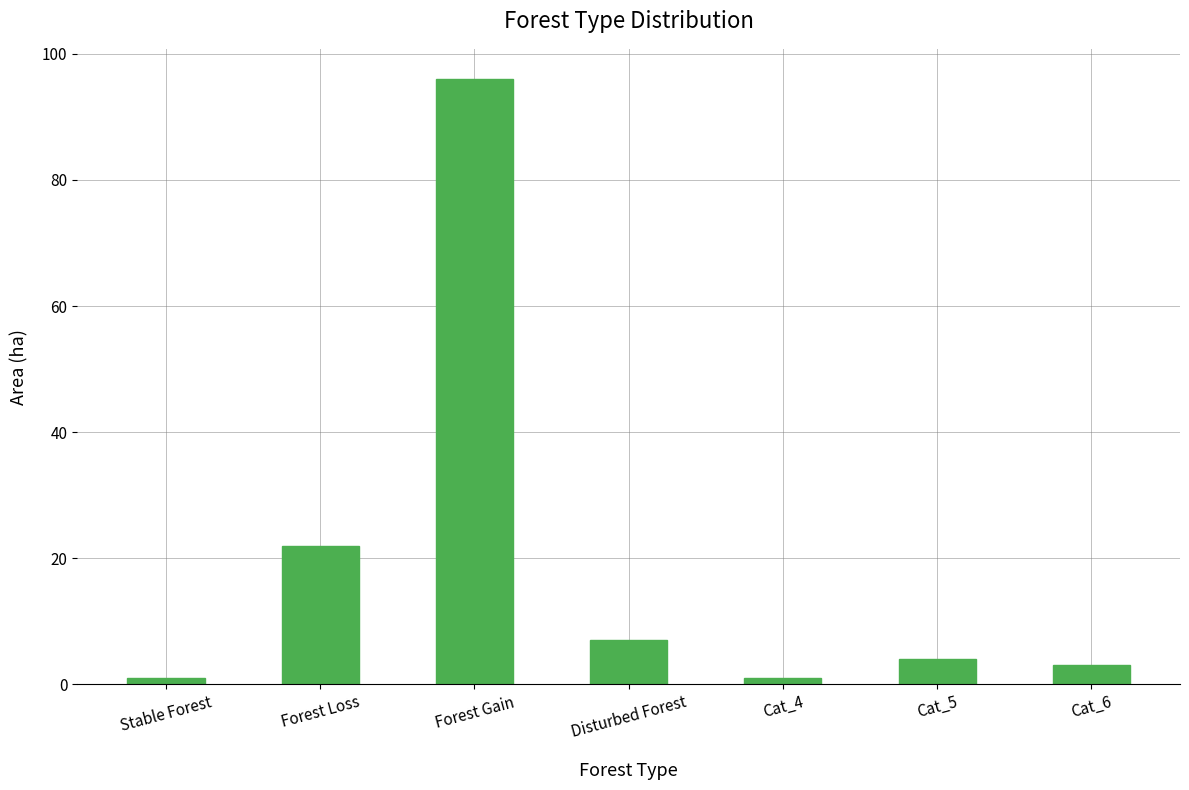

What is the difference between the maximum and second lowest values?

95